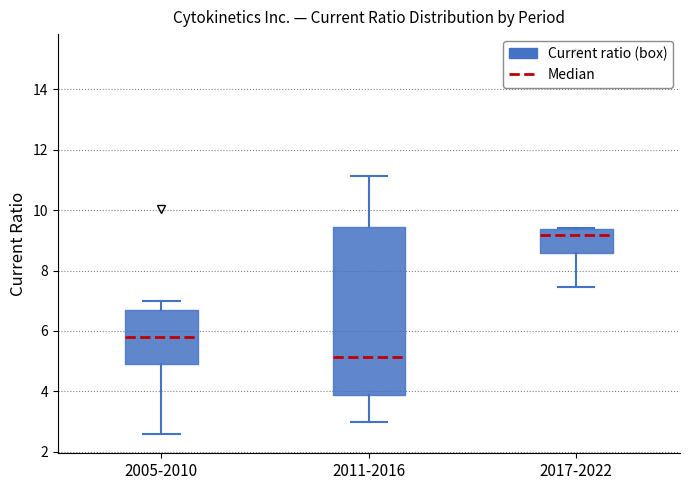

Which box is the tallest, from its lower edge to its upper edge?

2011-2016